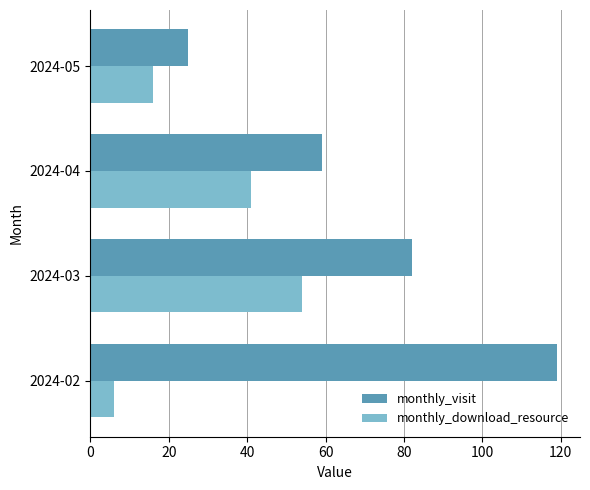

Count the number of data series in this chart.

2